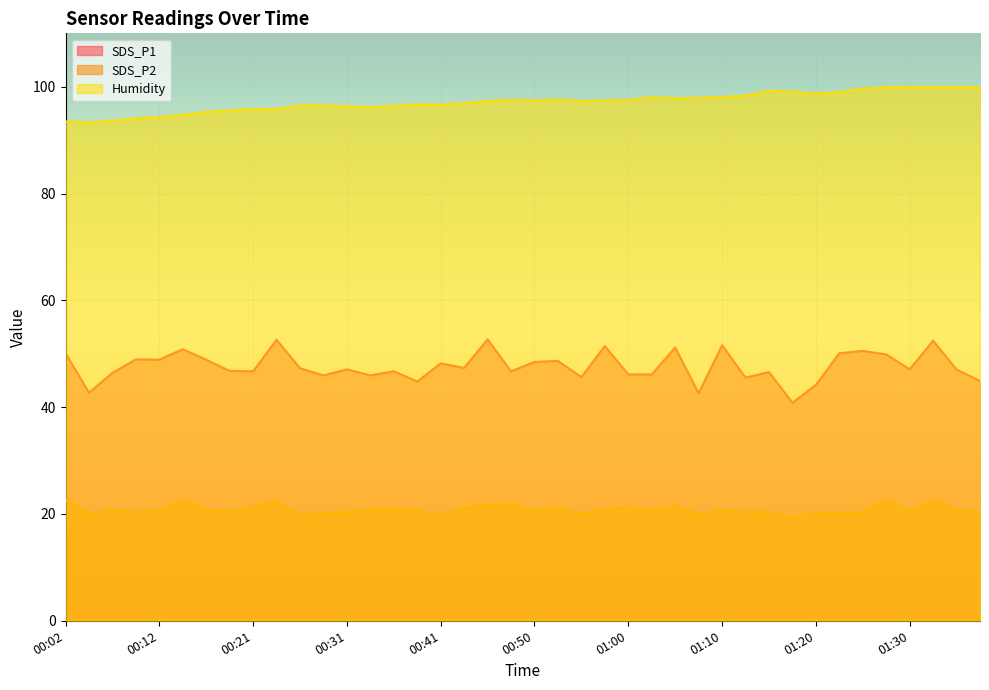

What is the label of the 12th point from the left?

00:29